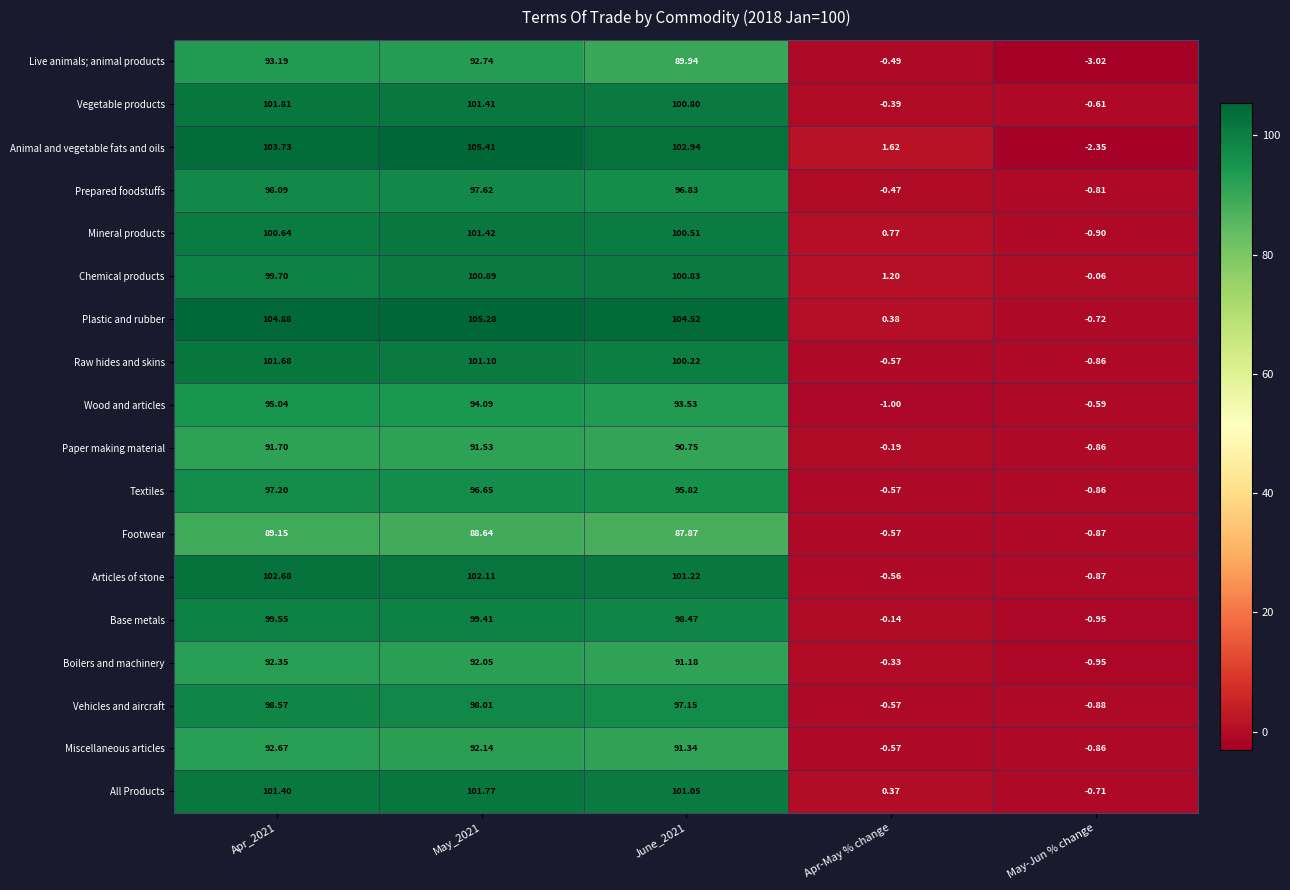

What is the difference between the highest and lowest values at Apr_2021?

15.7